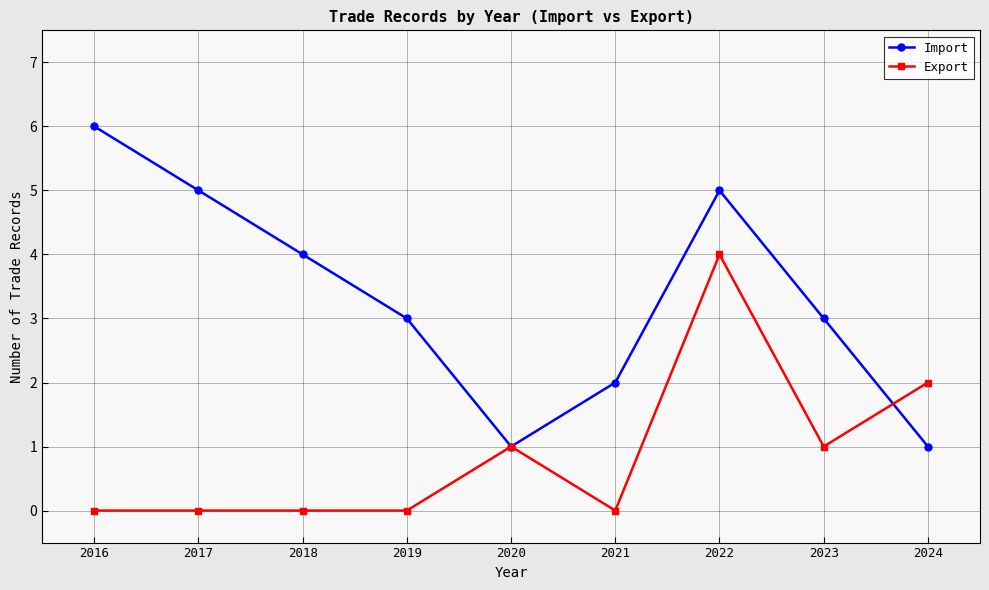

Is it true that Export equals 0 at 2024?

False